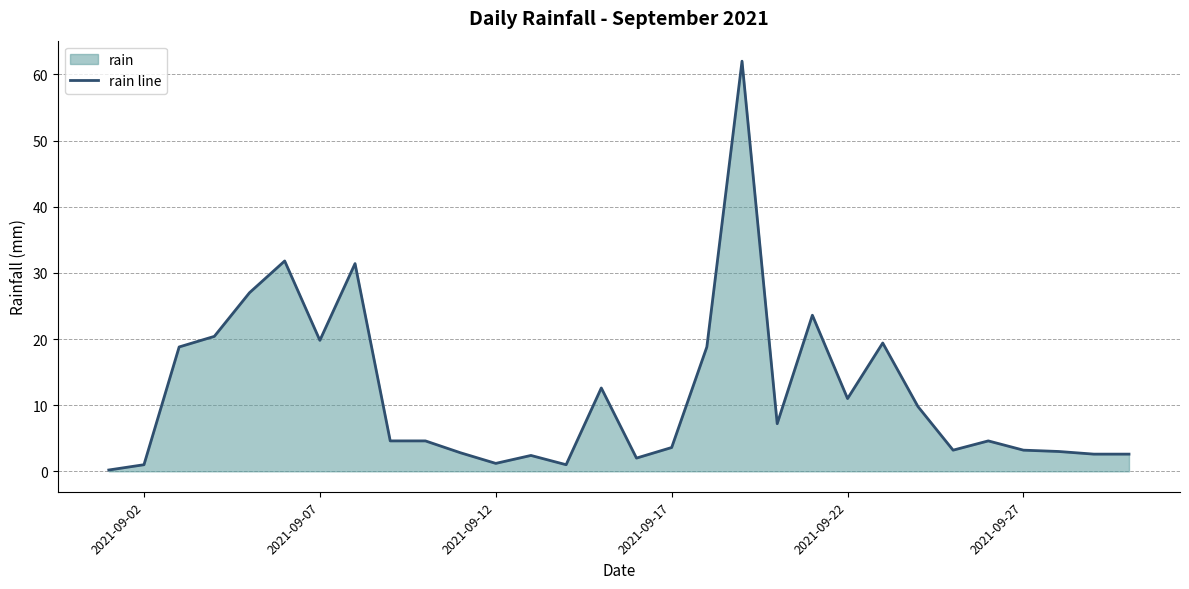

What is the maximum value shown in the chart?

62.0